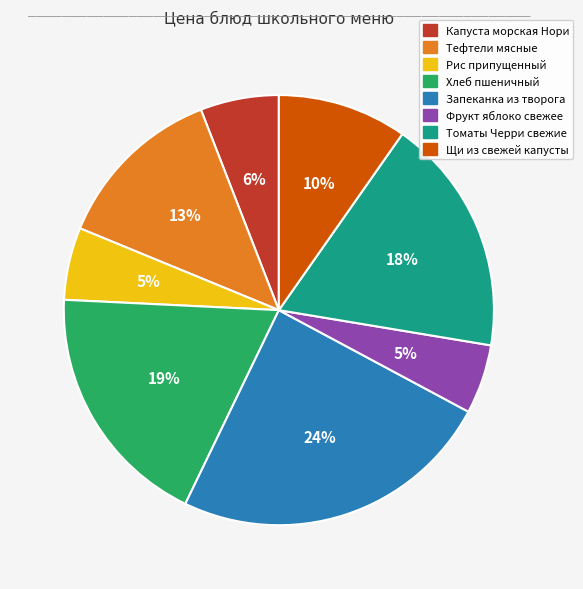

Does any single category account for the majority?

No